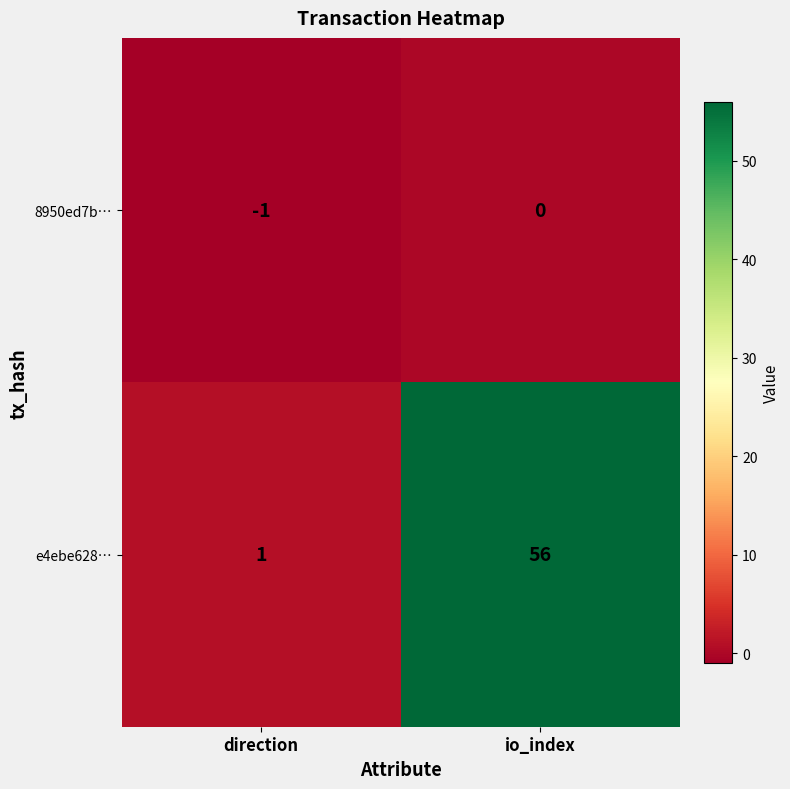

Reading right to left, list all the values displayed in this chart.

8950ed7b…: io_index=0	direction=-1
e4ebe628…: io_index=56	direction=1